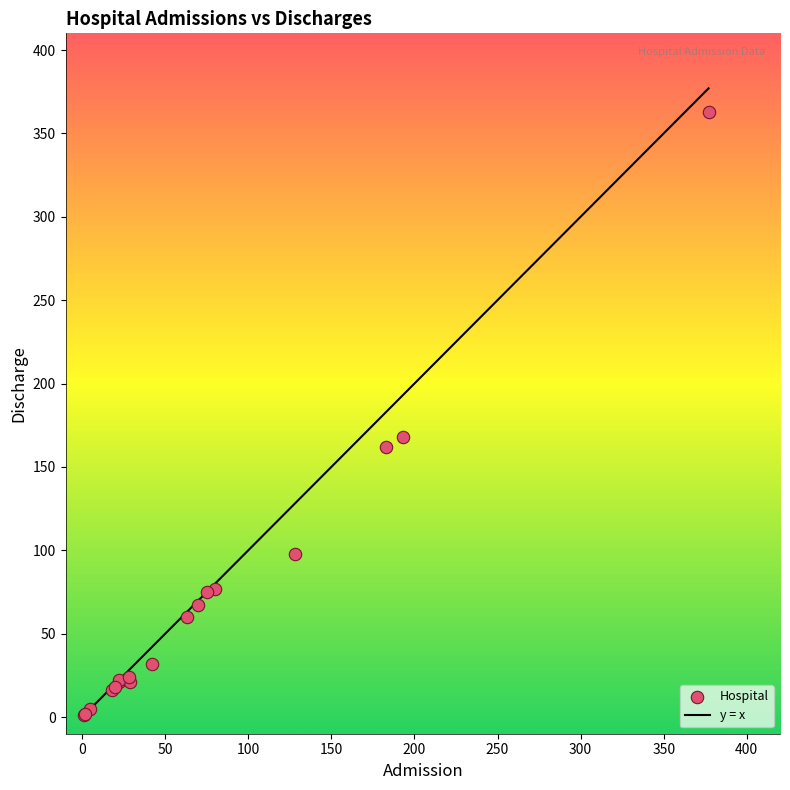

What Y value in the scatter plot is closest to 182?

168